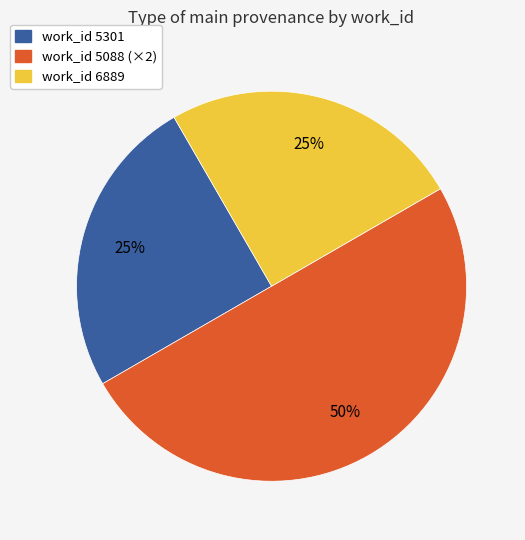

To the nearest percent, what is the difference between the largest and smallest slice percentages?

25%